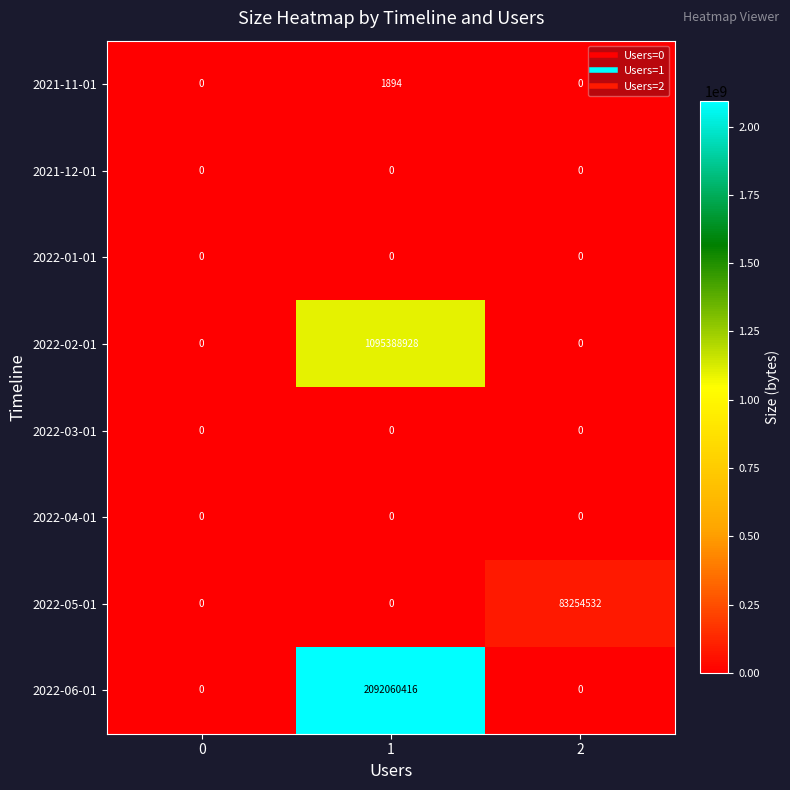

What is the maximum value shown in the chart?

2092060416